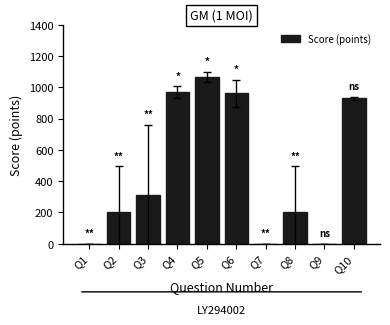

At which label is the value closest to 532?

Q3